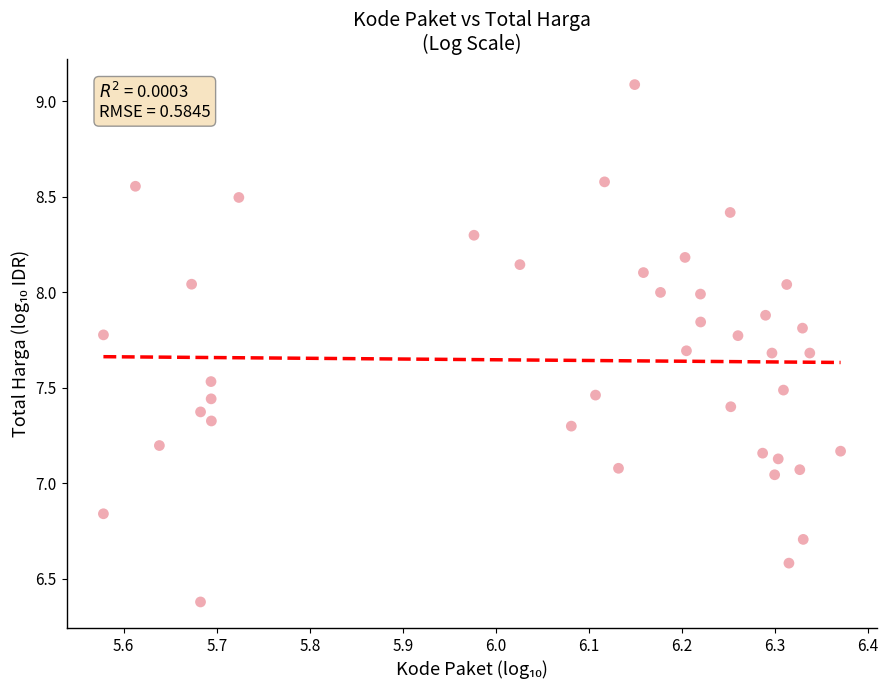

What is the range of X values (max minus min)?

0.8